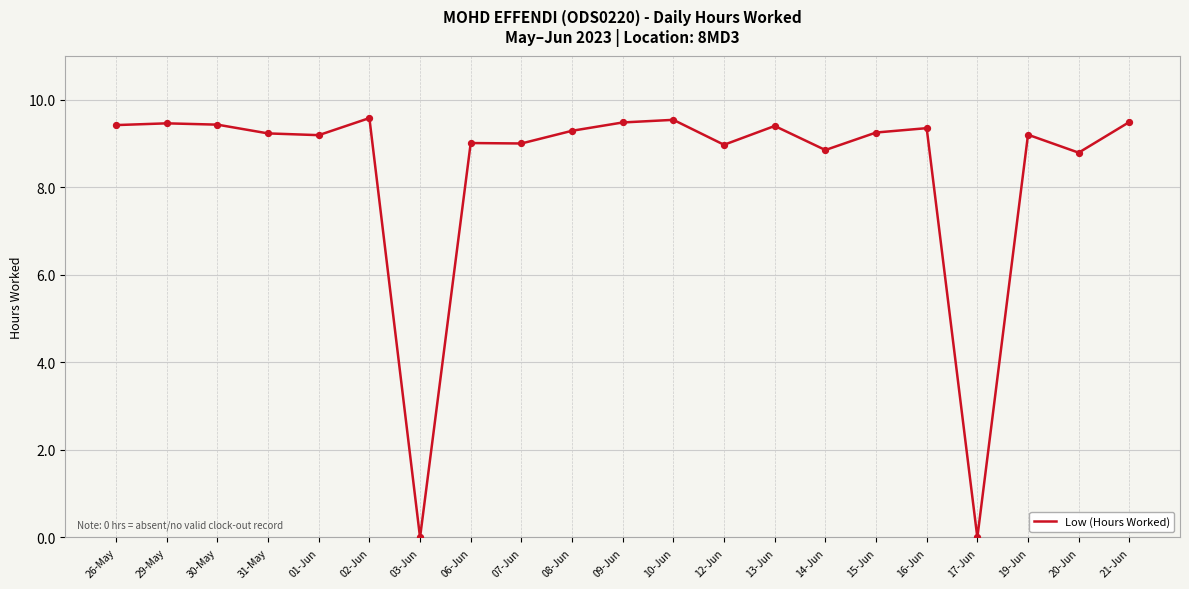

What is the change in value from 13-Jun to 17-Jun?

-9.4